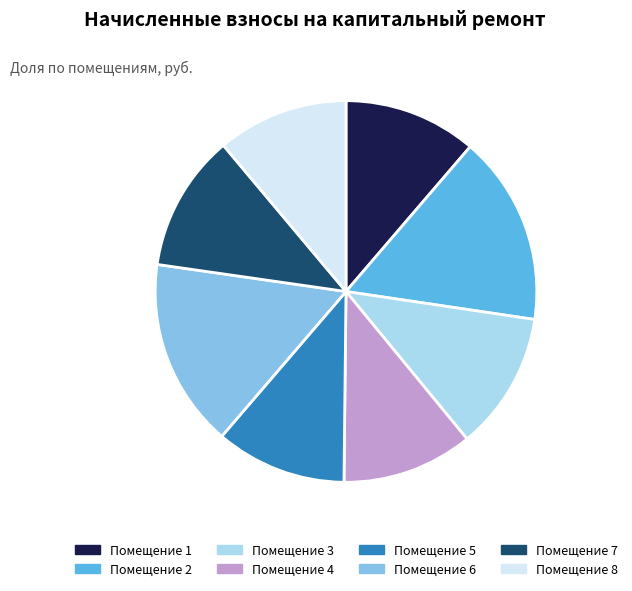

How many slices are in this pie chart?

8